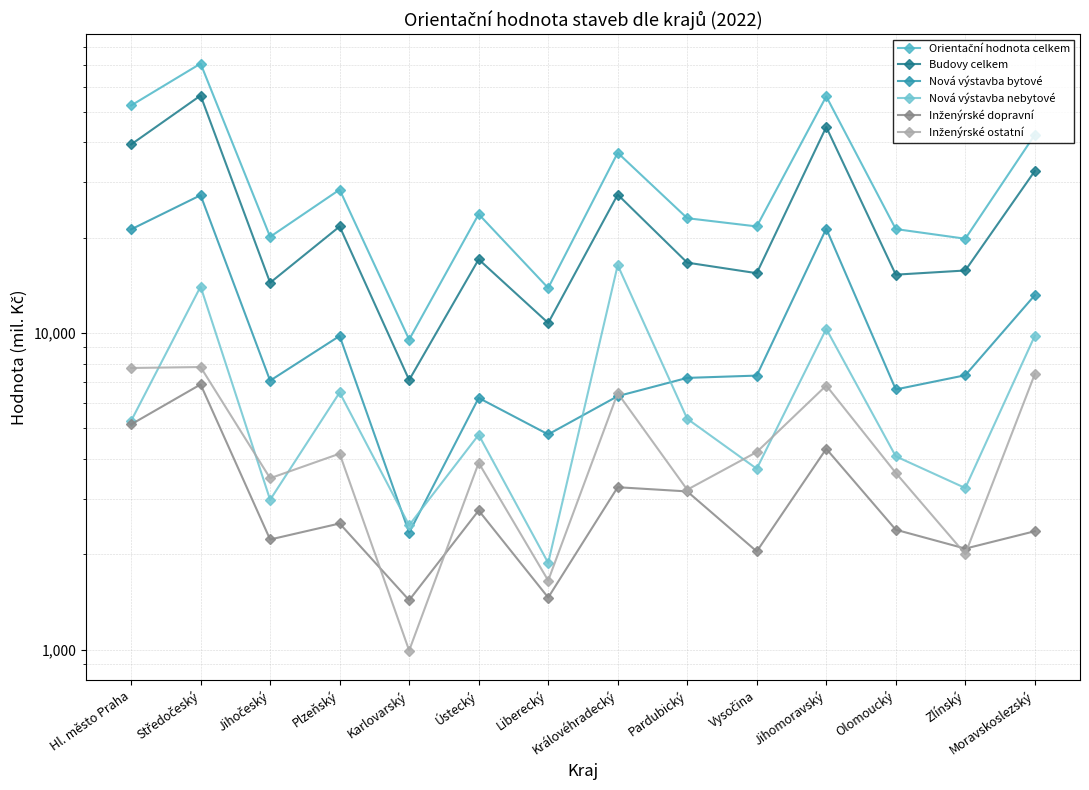

The Inženýrské ostatní series shows 4044 at Královéhradecký. True or false?

False